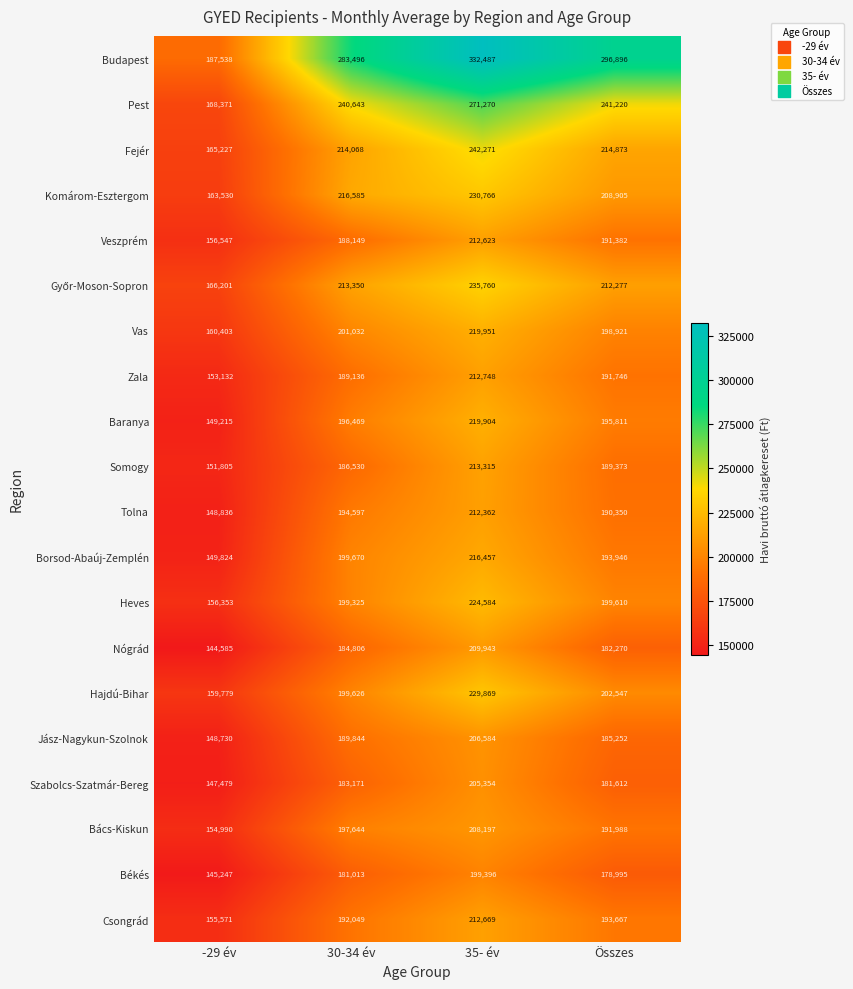

What is the sum of all Vas values?

780307